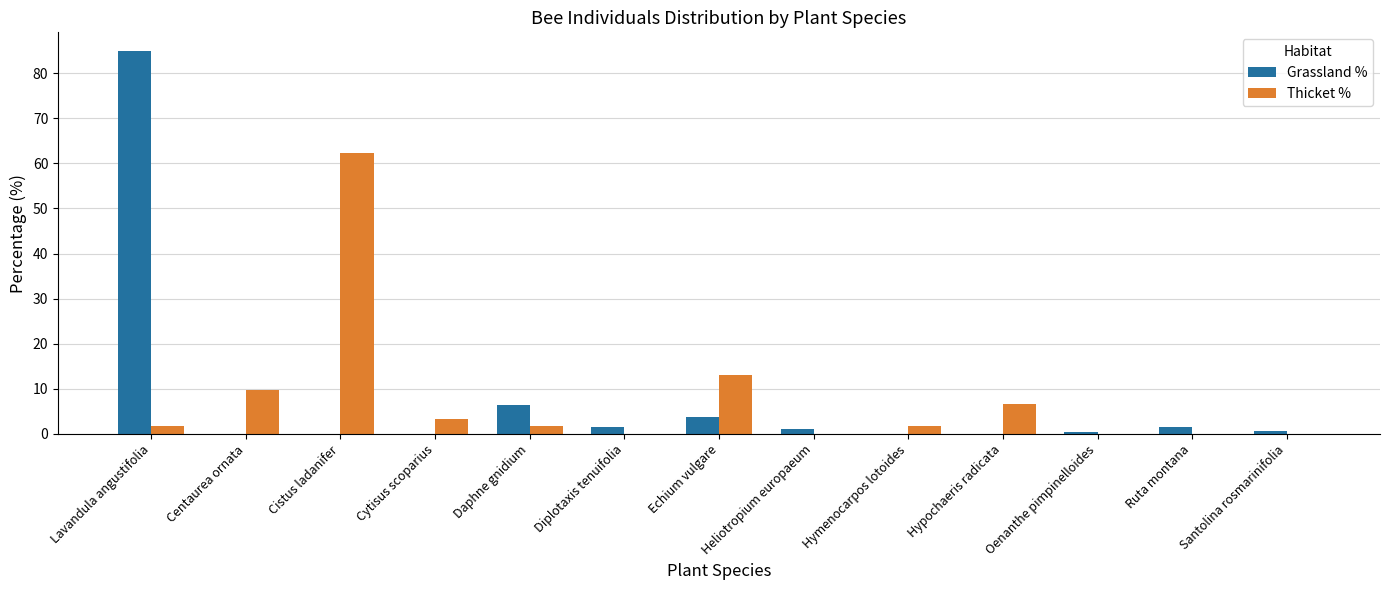

The value of Thicket % at Centaurea ornata is 2.0. True or false?

False